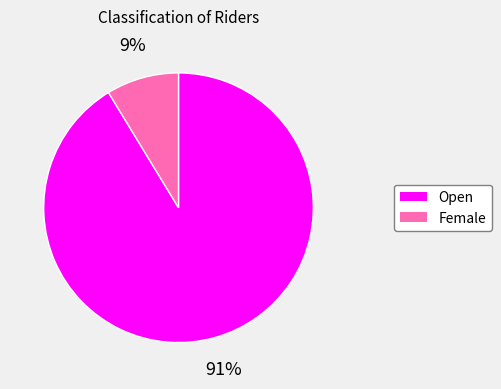

How many segments does this pie chart have?

2